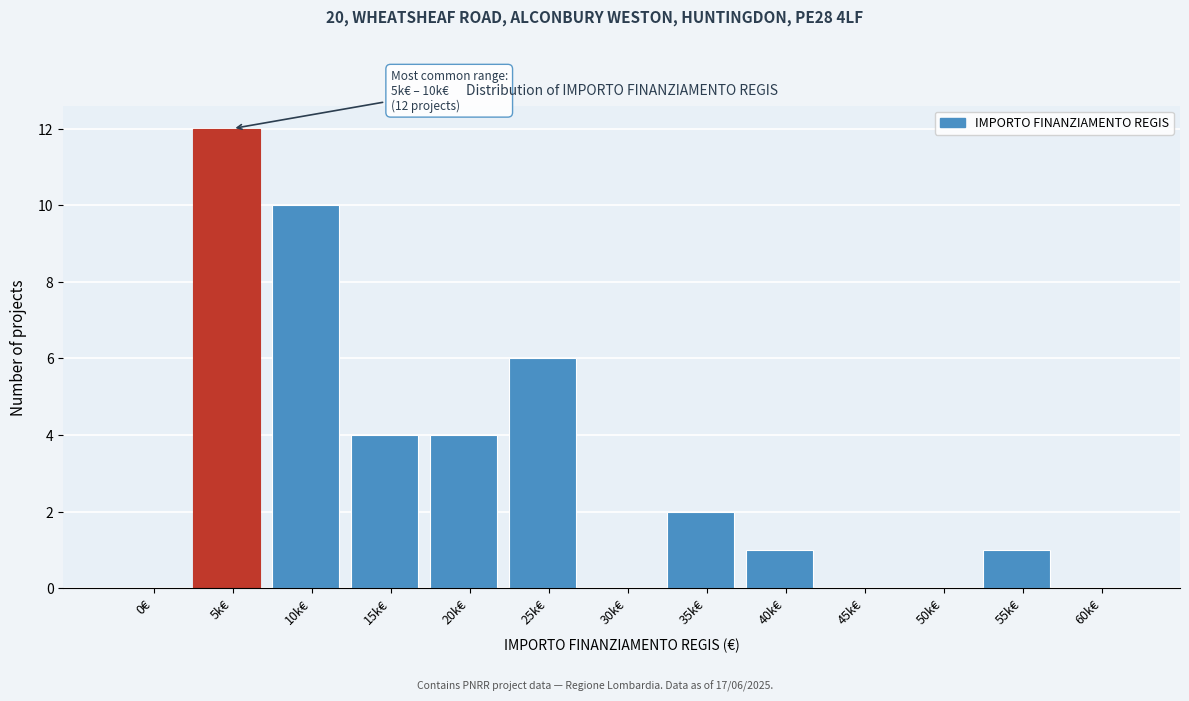

Reading left to right, extract all data points from this chart.

0€=0	5k€=12	10k€=10	15k€=4	20k€=4	25k€=6	30k€=0	35k€=2	40k€=1	45k€=0	50k€=0	55k€=1	60k€=0